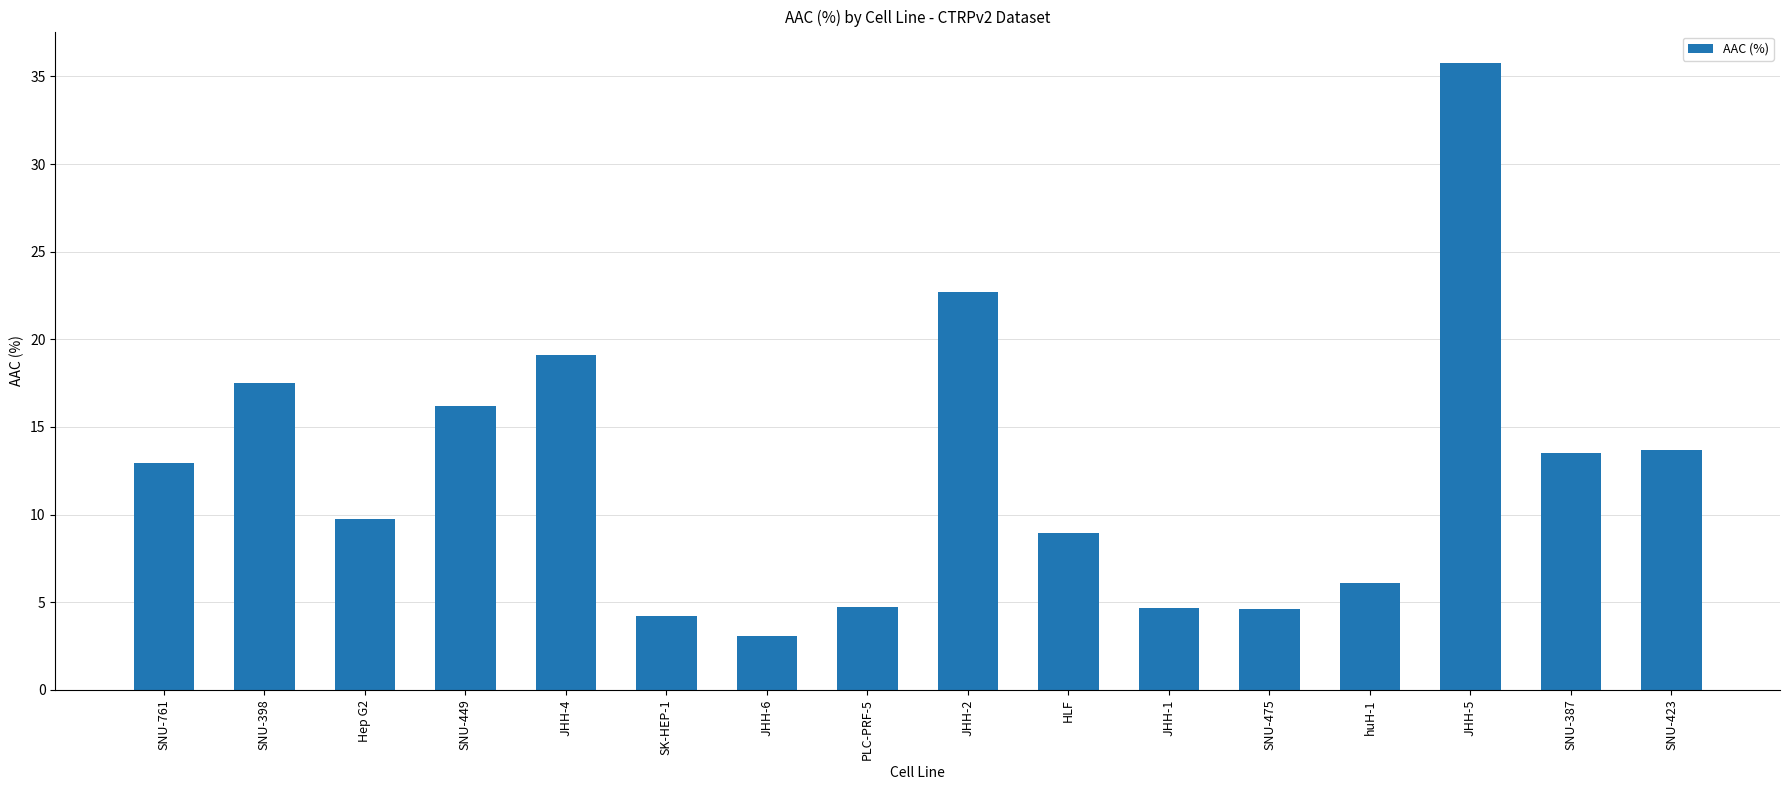

What is the approximate value at SK-HEP-1?

4.2